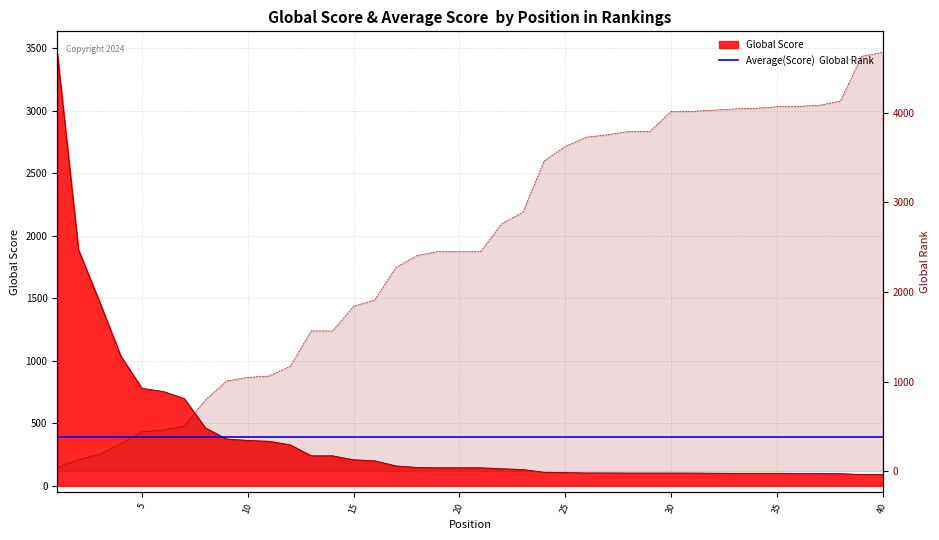

True or false: Global Rank and Global Score intersect in this chart.

True